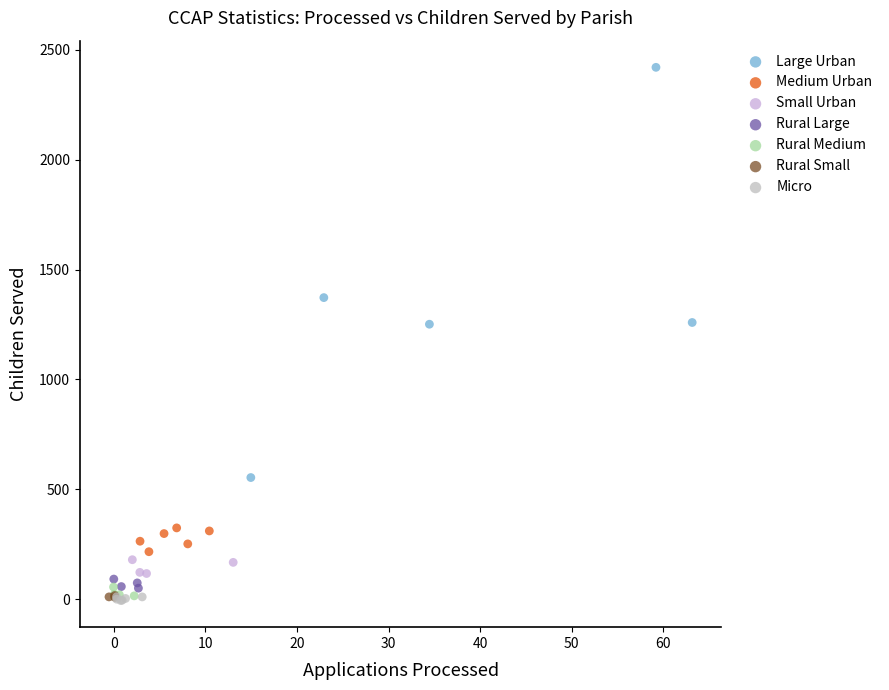

Which series has the largest Y range (max minus min)?

Large Urban